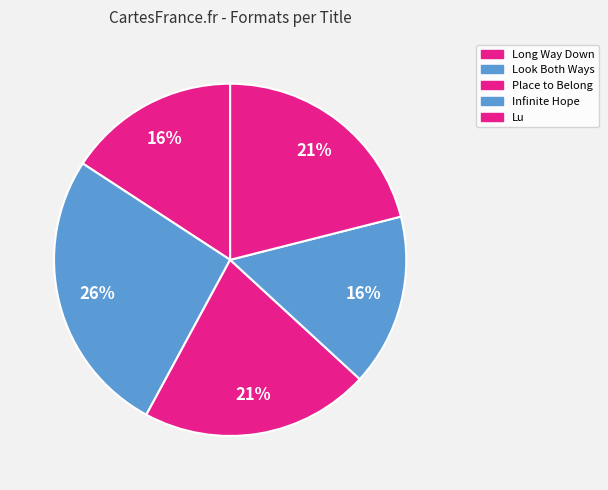

Combined, what portion of the pie is Infinite Hope and Lu?

36.8%